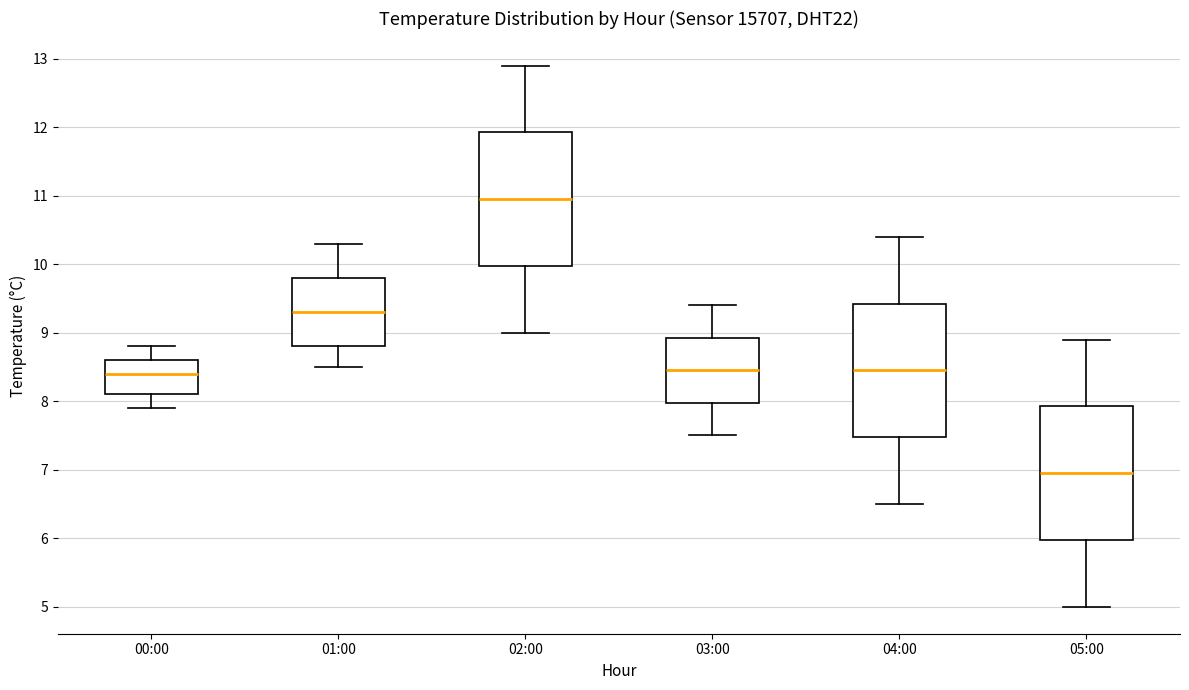

Reading left to right, transcribe this box plot: for each box, give where its median line is, the range the box spans, and where its two whiskers end, as read against the y-axis. The values are not printed on the chart, so give them approximately, as read against the axis.

00:00: median 8.4, box 8.1 to 8.6, whiskers 7.9 to 8.8
01:00: median 9.3, box 8.8 to 9.8, whiskers 8.5 to 10.3
02:00: median 11.0, box 10.0 to 11.9, whiskers 9.0 to 12.9
03:00: median 8.5, box 8.0 to 8.9, whiskers 7.5 to 9.4
04:00: median 8.5, box 7.5 to 9.4, whiskers 6.5 to 10.4
05:00: median 7.0, box 6.0 to 7.9, whiskers 5.0 to 8.9